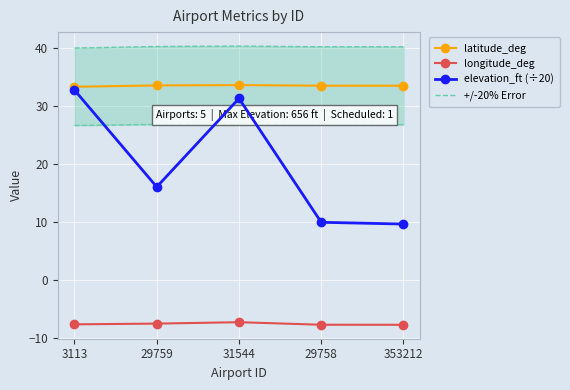

True or false: longitude_deg and +/-20% Error cross at least once.

False